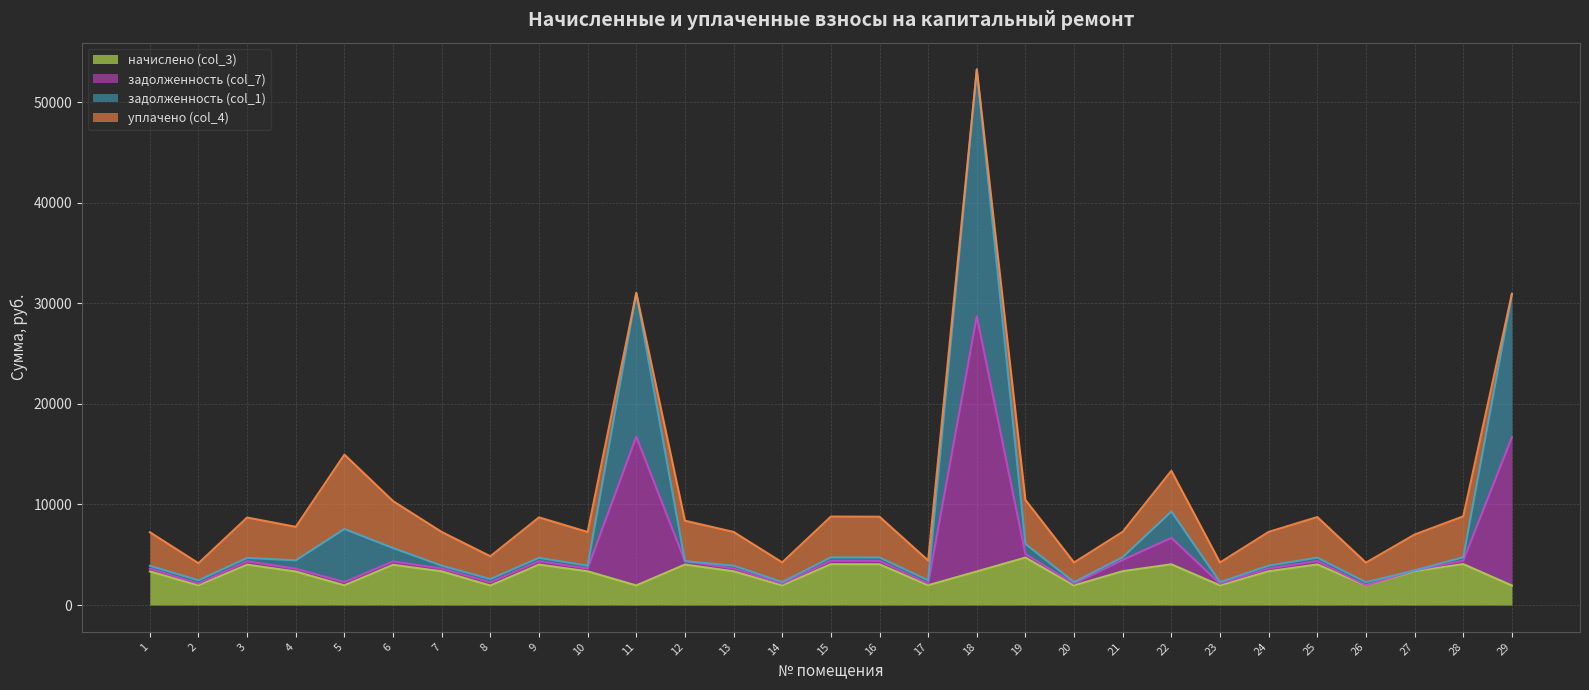

At which category is the sum across all series the highest?

18